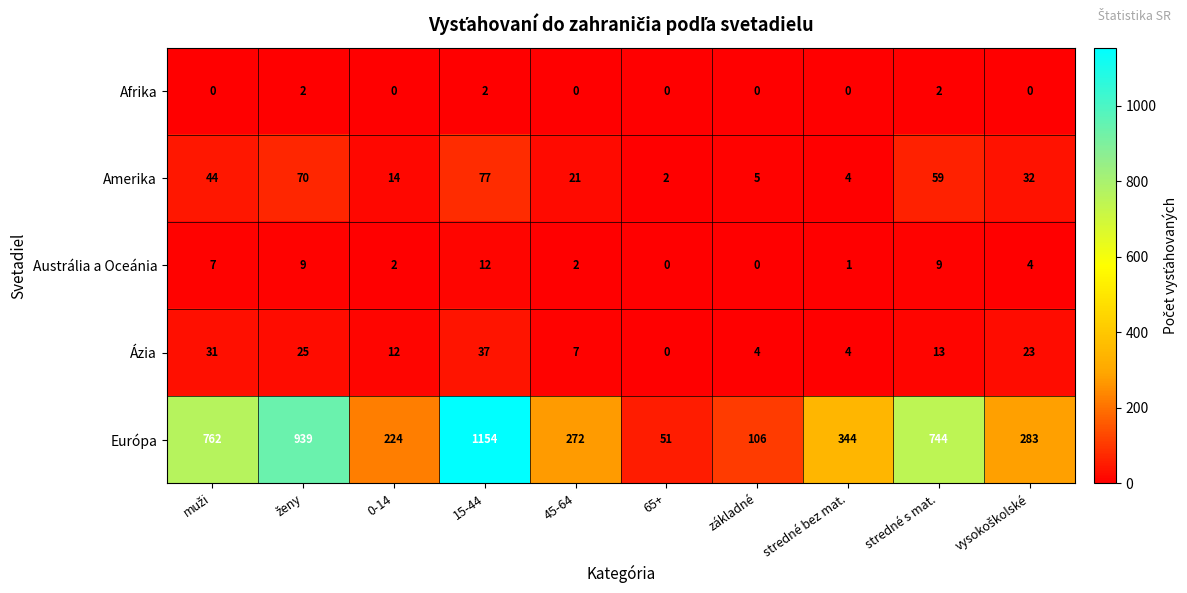

Rank the series by their maximum value, from highest to lowest.

Európa, Amerika, Ázia, Austrália a Oceánia, Afrika